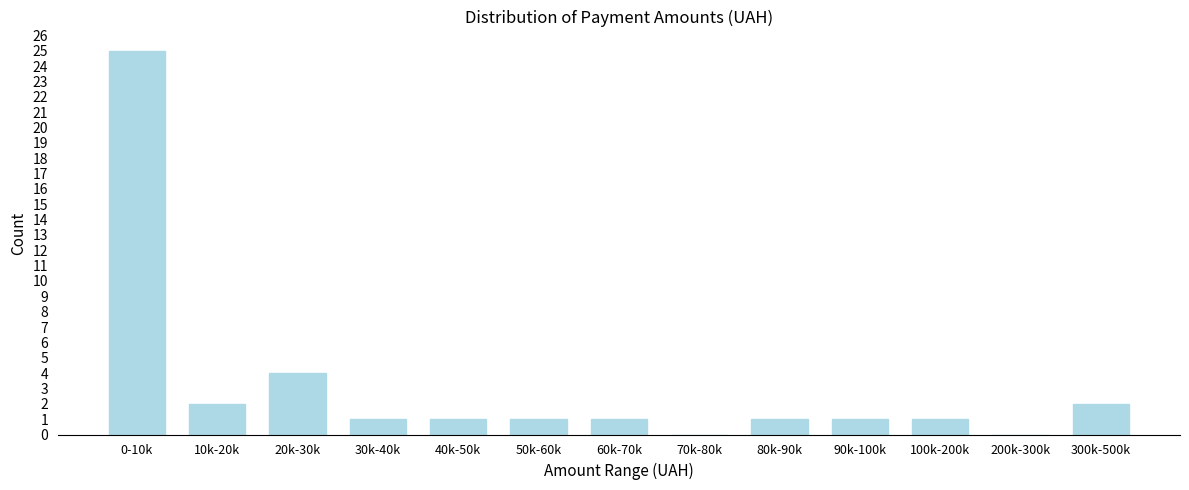

Reading right to left, extract all data points from this chart.

300k-500k=2	200k-300k=0	100k-200k=1	90k-100k=1	80k-90k=1	70k-80k=0	60k-70k=1	50k-60k=1	40k-50k=1	30k-40k=1	20k-30k=4	10k-20k=2	0-10k=25